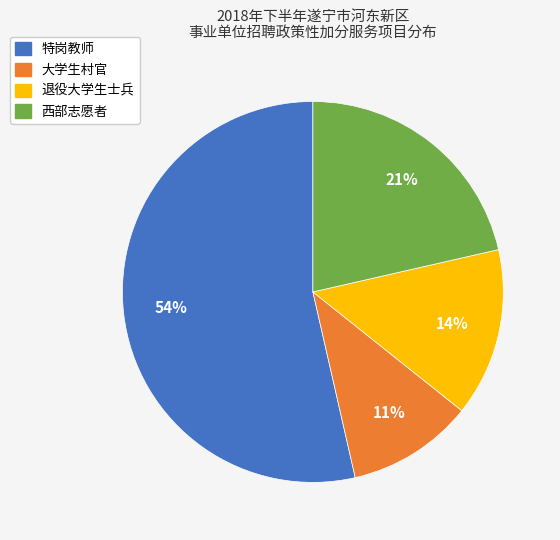

Which slice represents more than half of the pie?

特岗教师